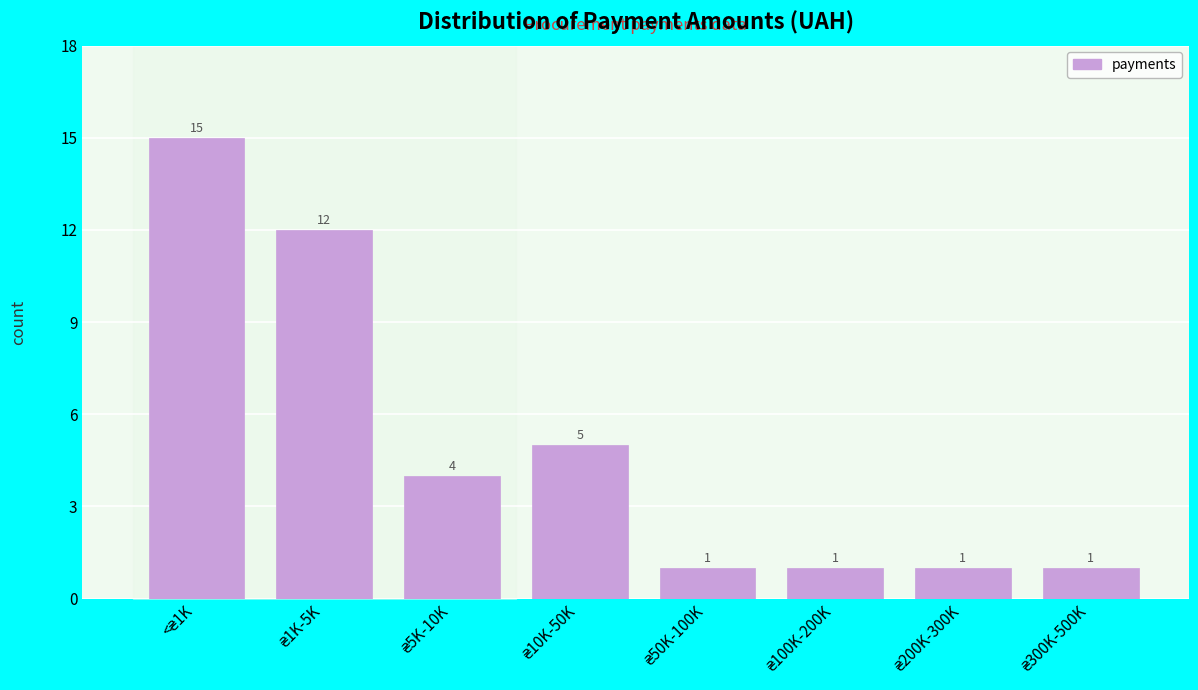

Reading left to right, transcribe all the data shown in this chart.

15	12	4	5	1	1	1	1